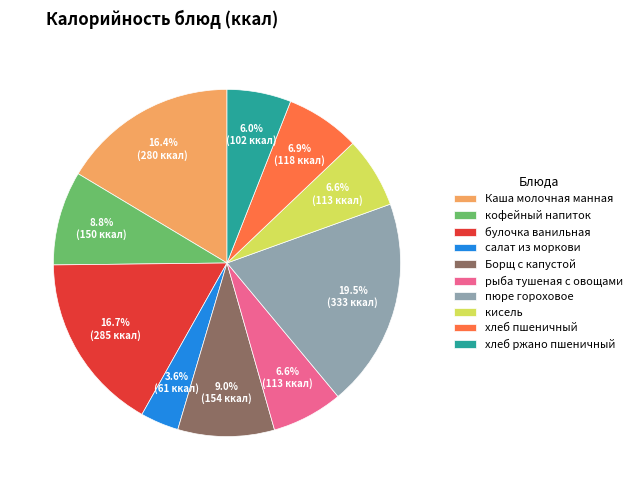

Does any single category account for the majority?

No